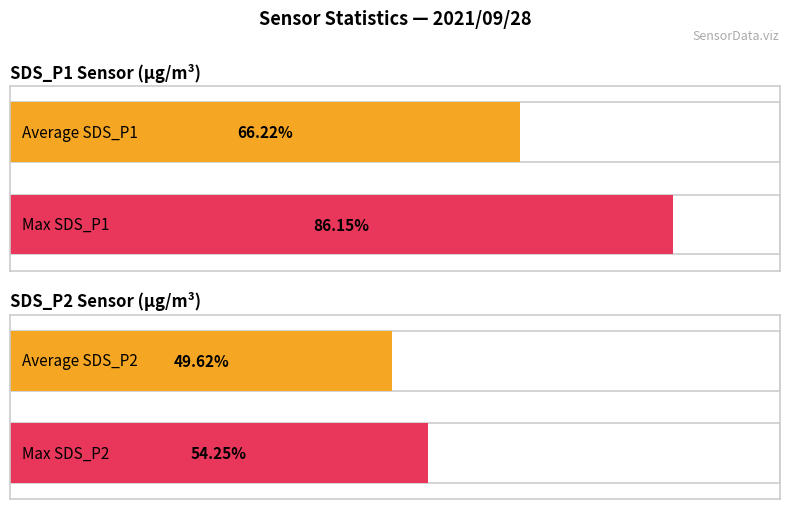

The SDS_P2 series shows 13.8 at 00:16. True or false?

False